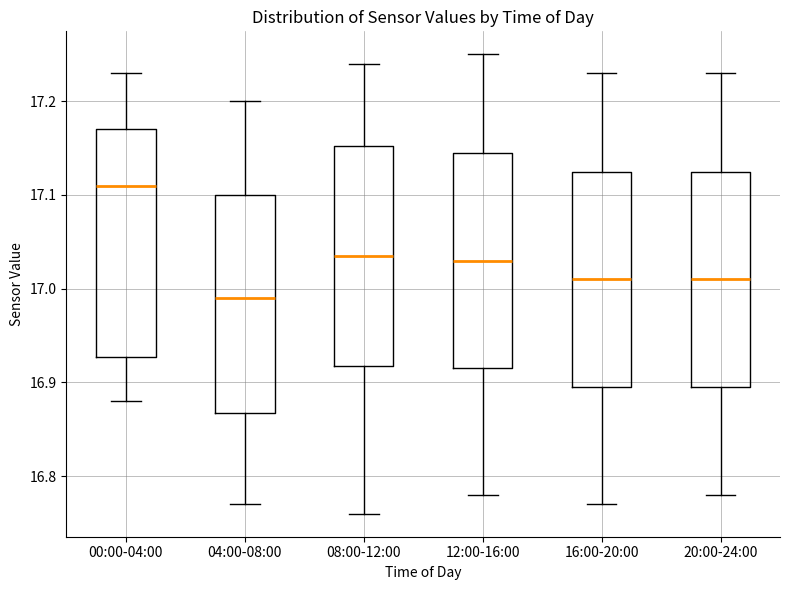

Reading left to right, read every box against the y-axis: the position of its median line, the range the box covers, and the ends of its whiskers. The values are not printed on the chart, so give them approximately, as read against the axis.

00:00-04:00: median 17.11, box 16.93 to 17.17, whiskers 16.88 to 17.23
04:00-08:00: median 16.99, box 16.87 to 17.10, whiskers 16.77 to 17.20
08:00-12:00: median 17.04, box 16.92 to 17.15, whiskers 16.76 to 17.24
12:00-16:00: median 17.03, box 16.92 to 17.15, whiskers 16.78 to 17.25
16:00-20:00: median 17.01, box 16.90 to 17.13, whiskers 16.77 to 17.23
20:00-24:00: median 17.01, box 16.90 to 17.13, whiskers 16.78 to 17.23